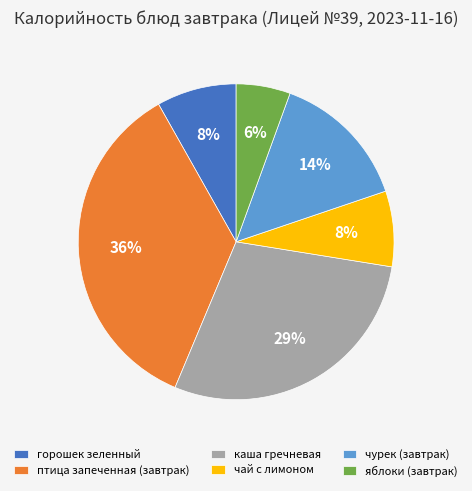

What percentage is the чурек (завтрак) slice, to the nearest percent?

14%